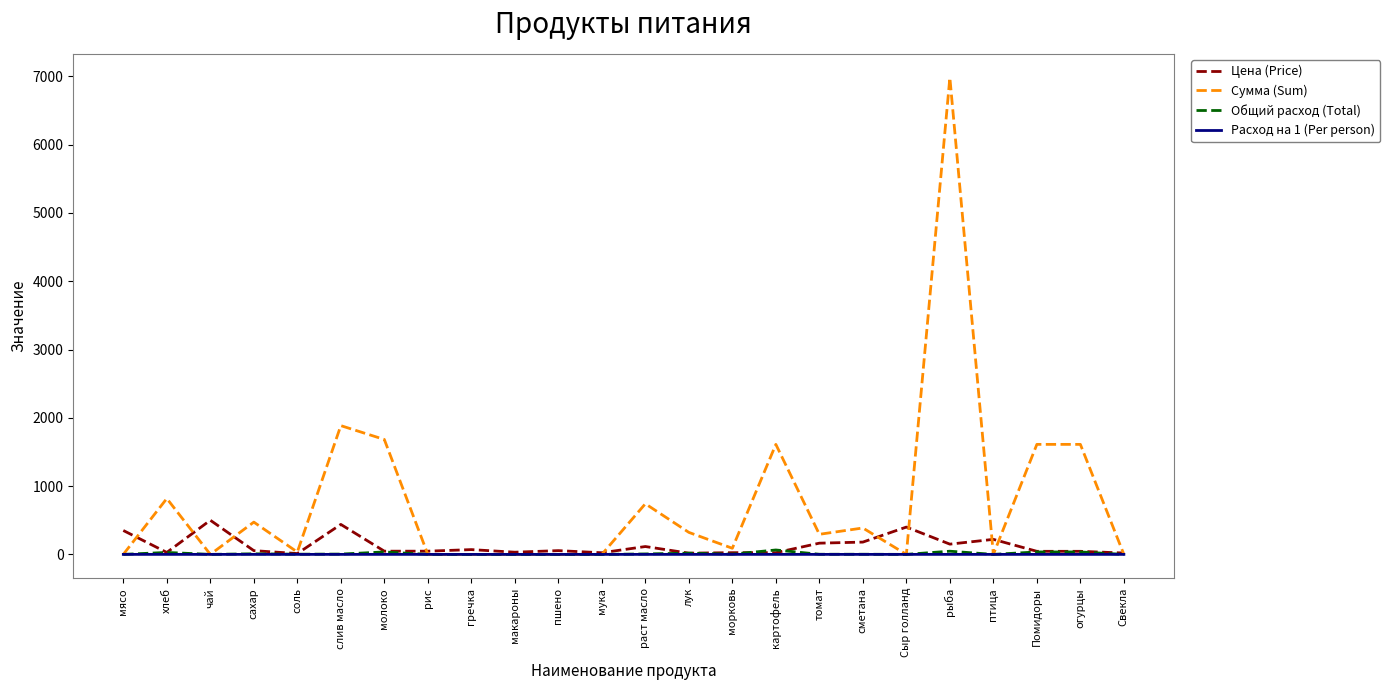

The Сумма (Sum) series shows 3921.5 at мясо. True or false?

False